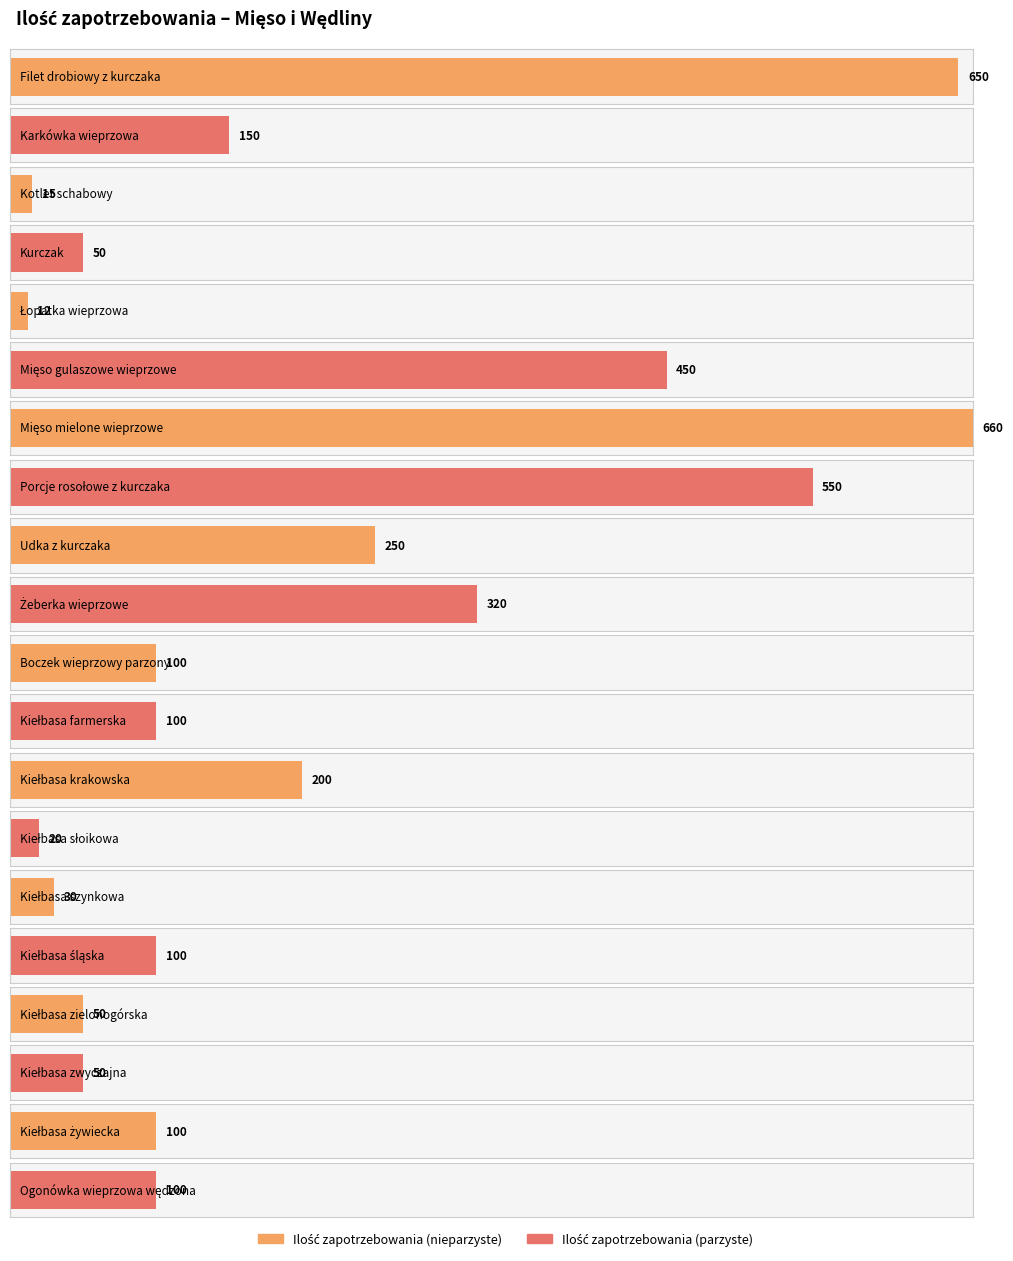

What is the difference between the maximum and minimum values?

648